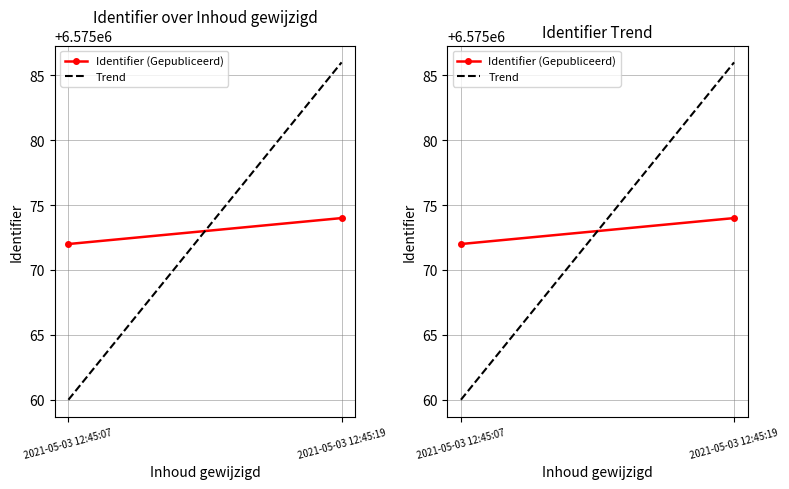

Is this an area chart (filled region under the line)?

No